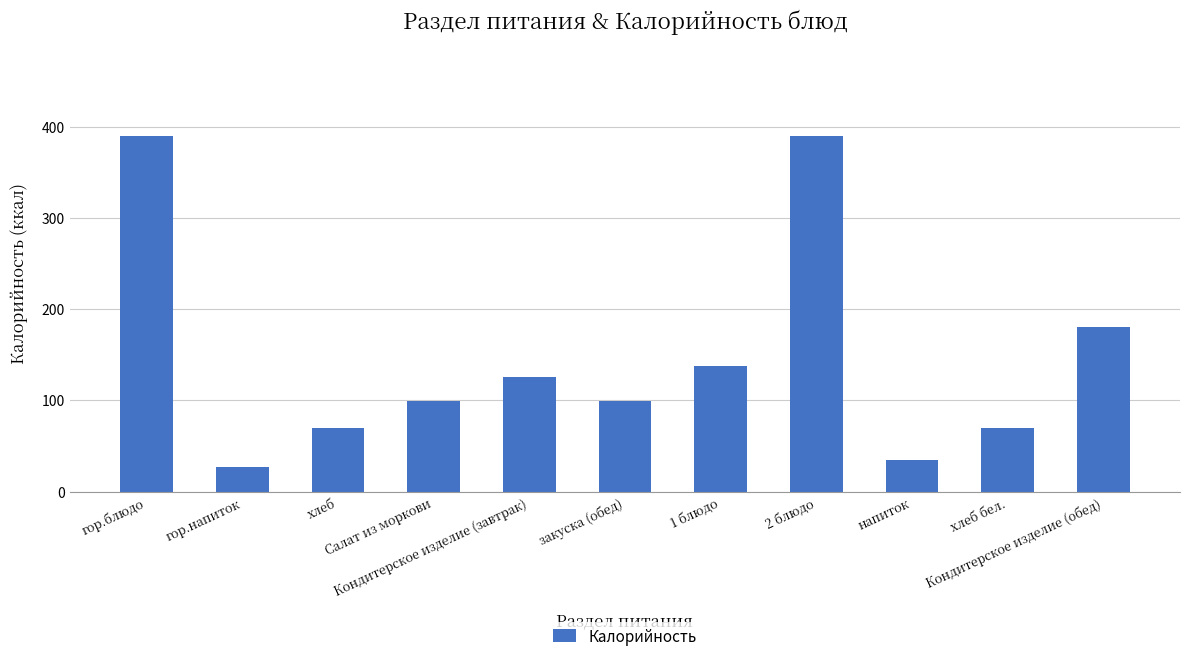

How many data points does each series have?

11